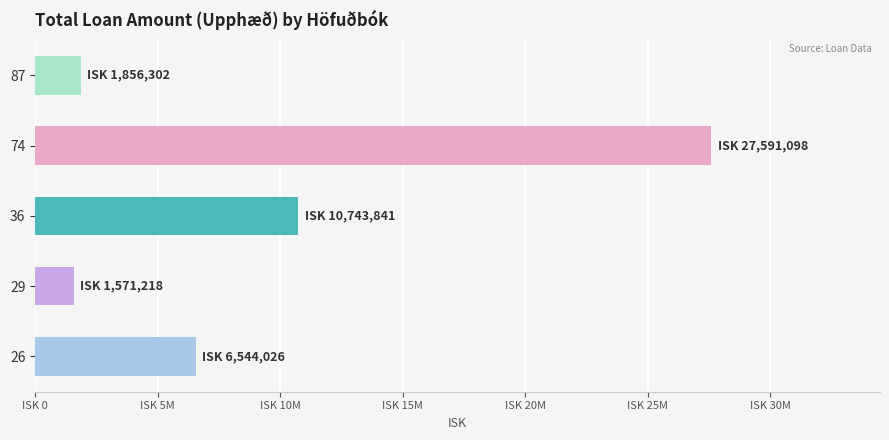

What is the smallest value displayed?

1571218.4